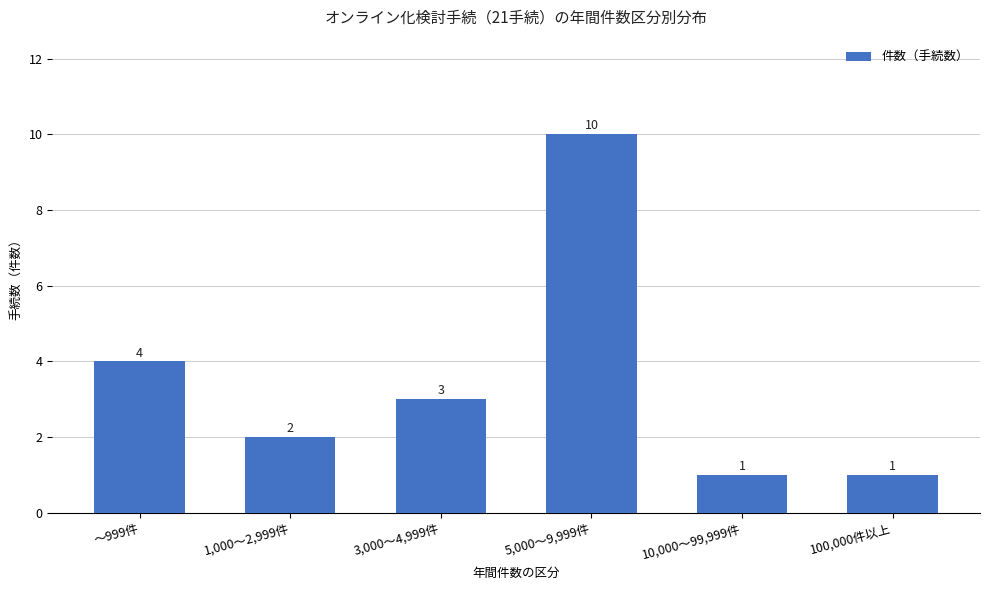

How many distinct data groups are displayed?

1